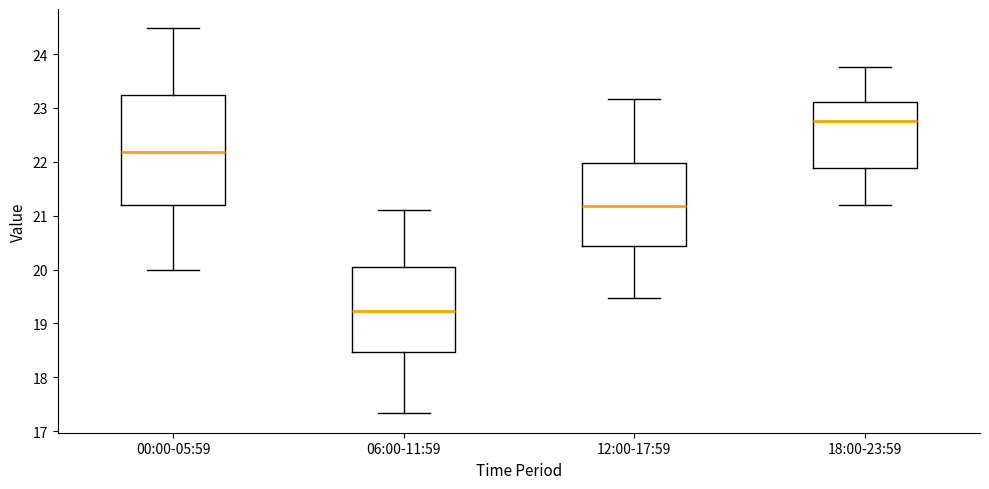

Comparing the boxes themselves (not the whiskers), which one is the tallest?

00:00-05:59